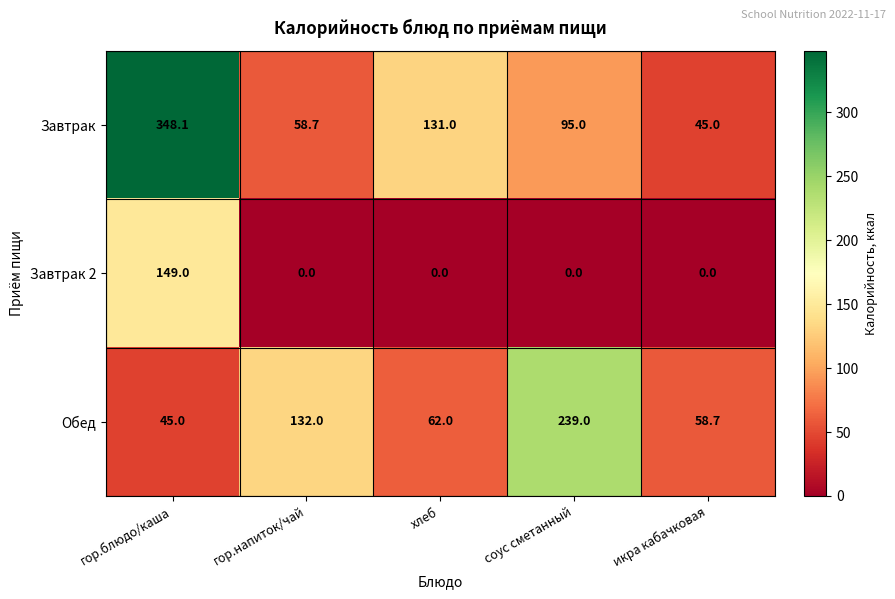

What is the total value across all series at гор.блюдо/каша?

542.1